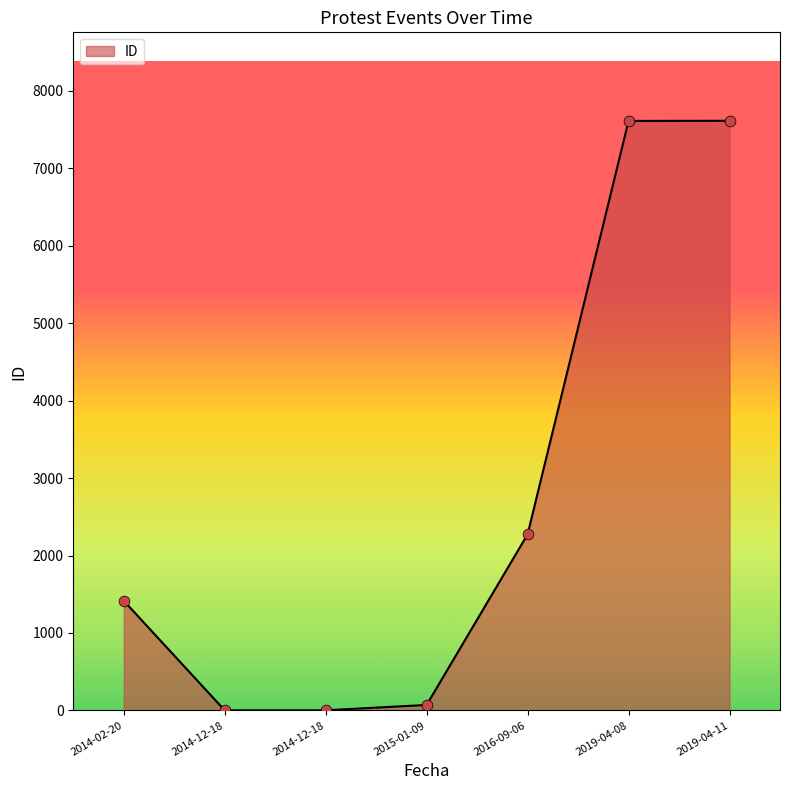

How many distinct data groups are displayed?

1